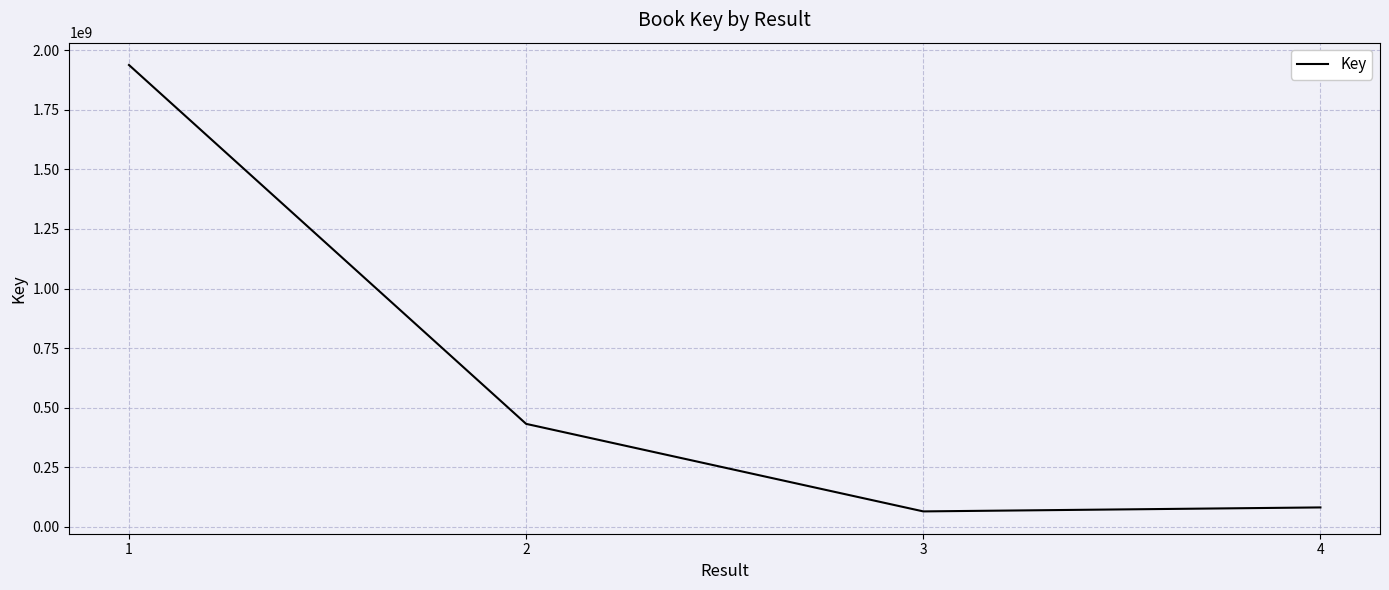

How many values are below 431989046?

2